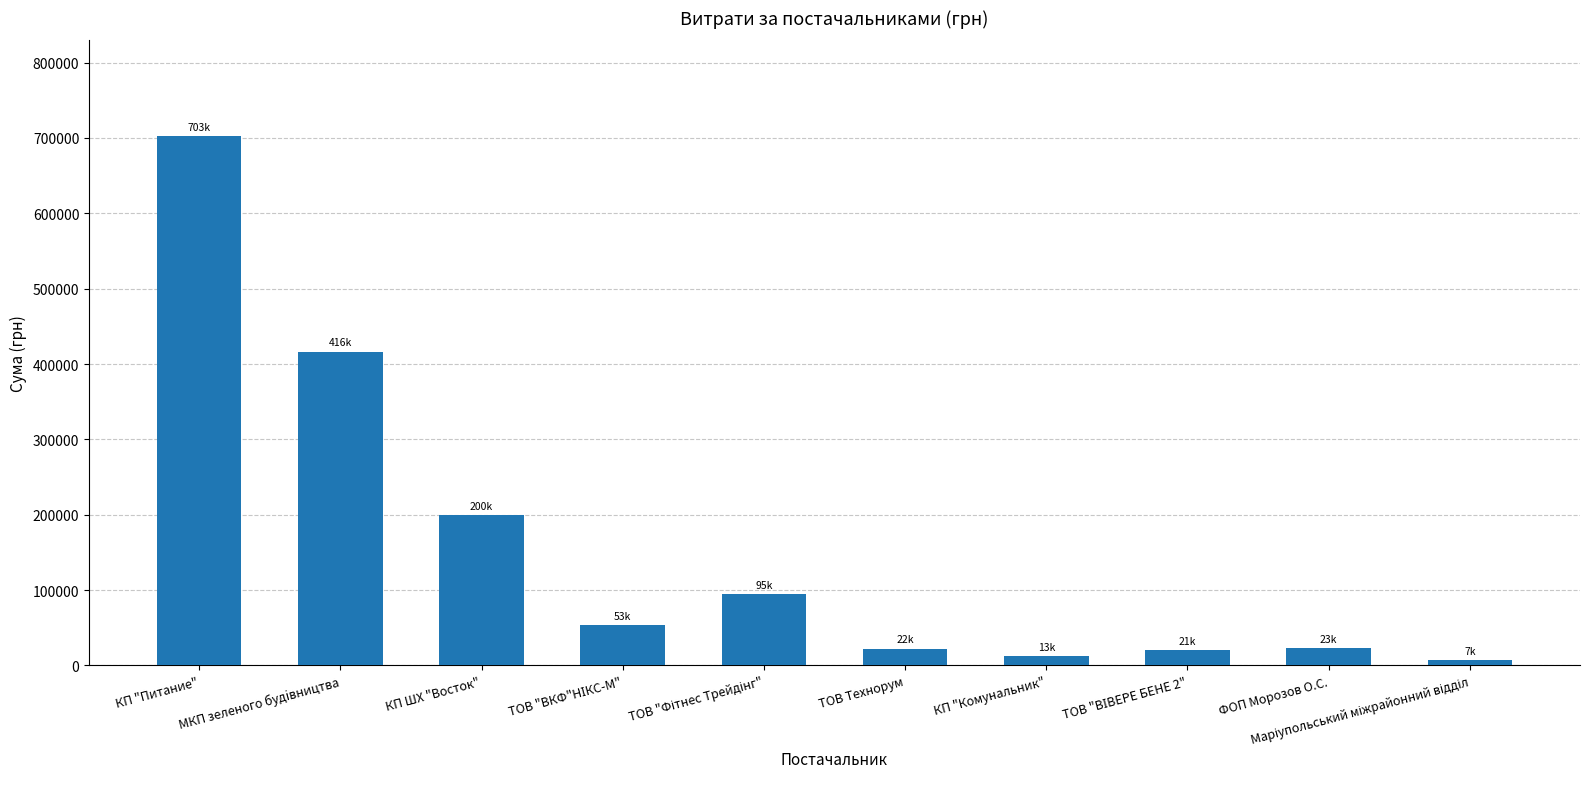

The chart shows a value of 748305.7 at МКП зеленого будiвництва. True or false?

False